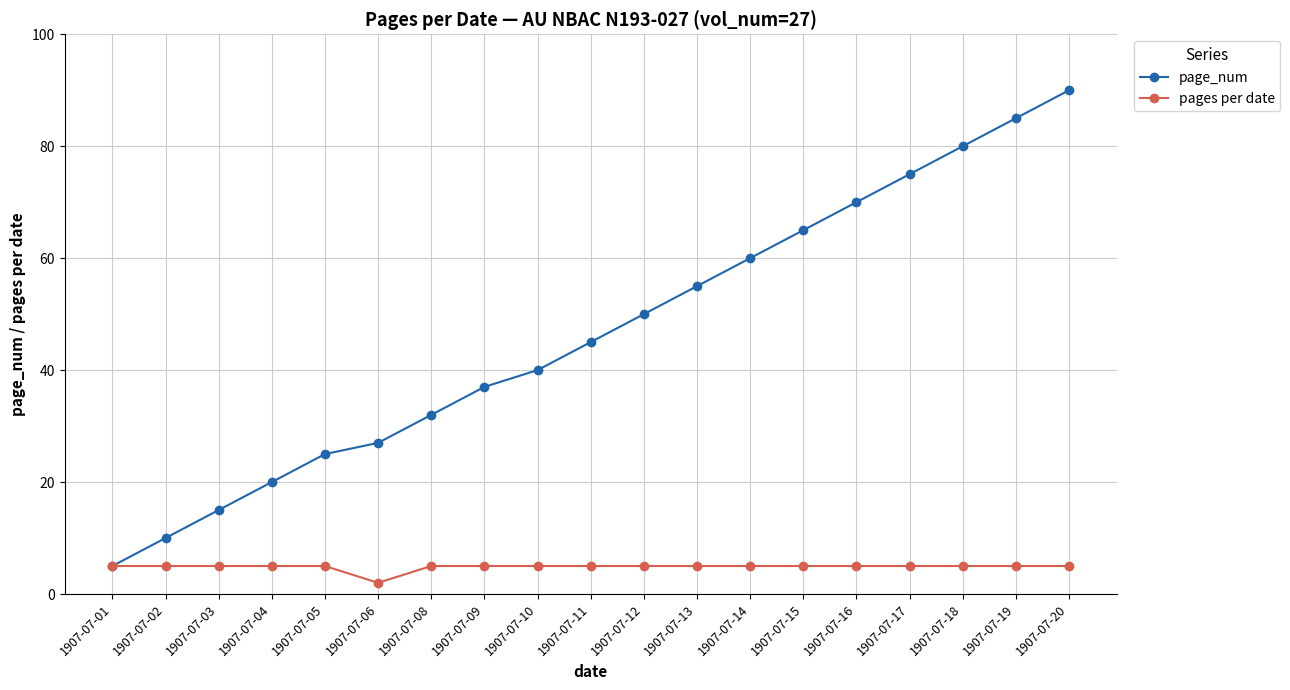

True or false: page_num has a value of 28 at 1907-07-14.

False